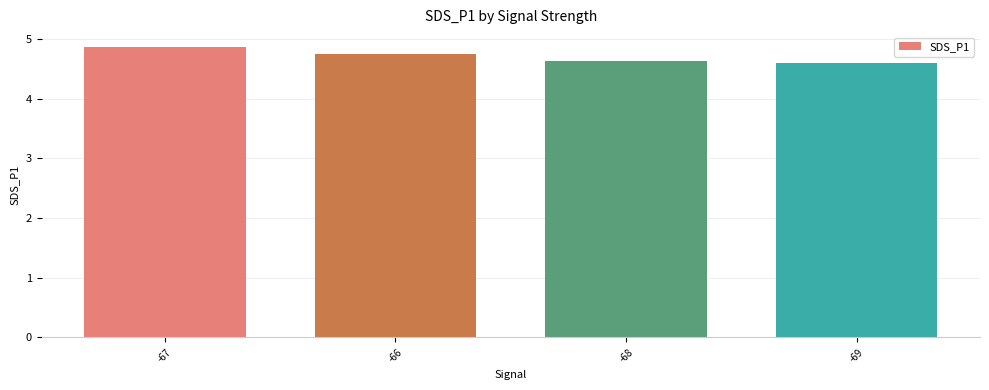

List the labels in order of value, largest first.

-67, -66, -68, -69